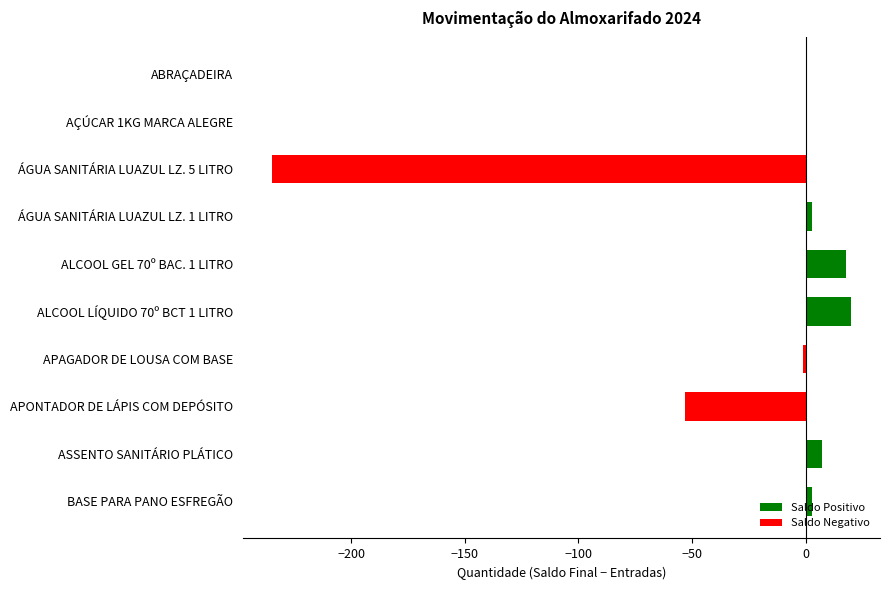

The value at ABRAÇADEIRA is 147. True or false?

False